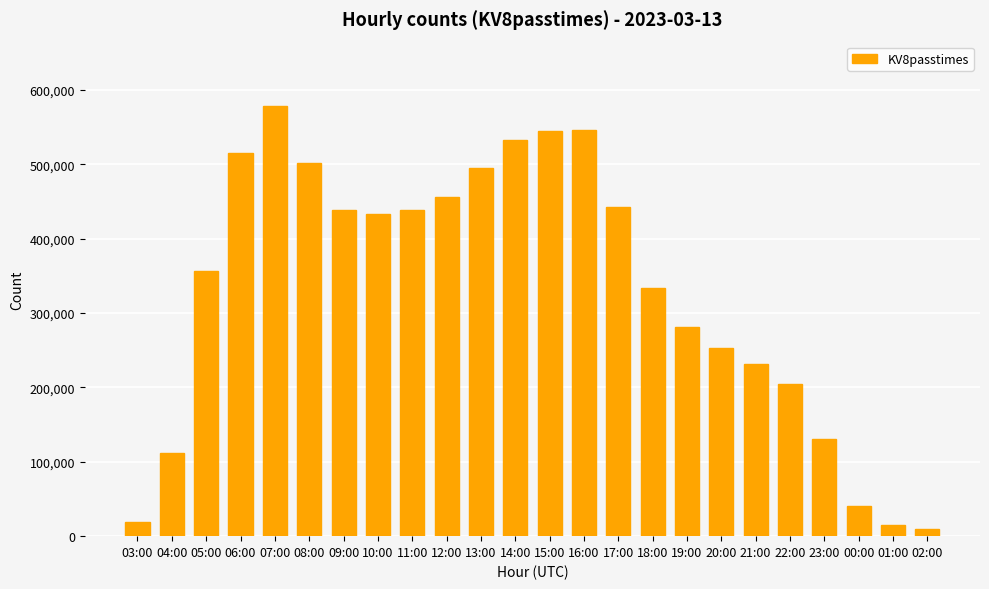

What is the label of the 8th bar from the right?

19:00